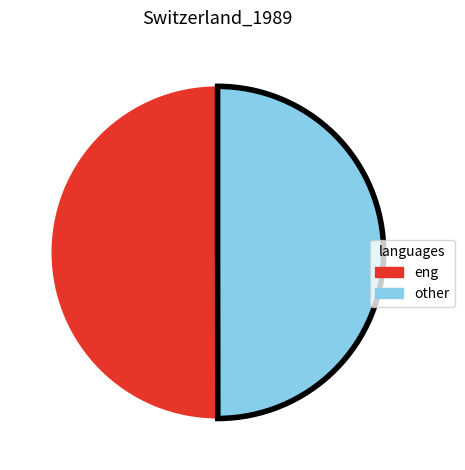

What is the ratio of the value at eng to the value at other?

1.0